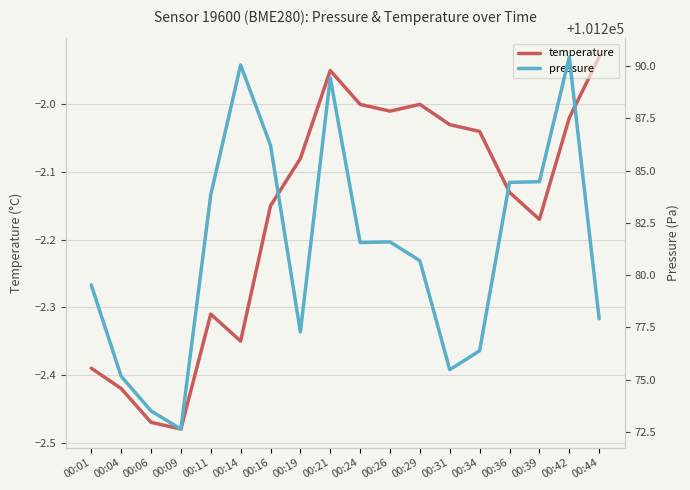

True or false: temperature and pressure cross at least once.

False